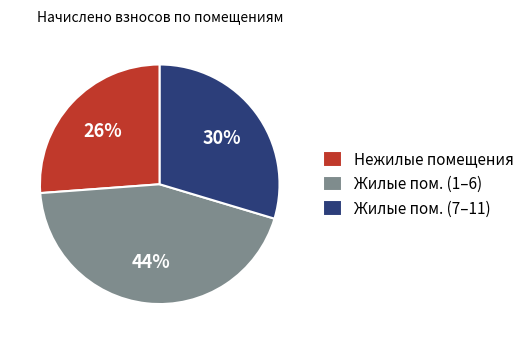

What is the largest slice in the pie chart?

Жилые пом. (1–6)